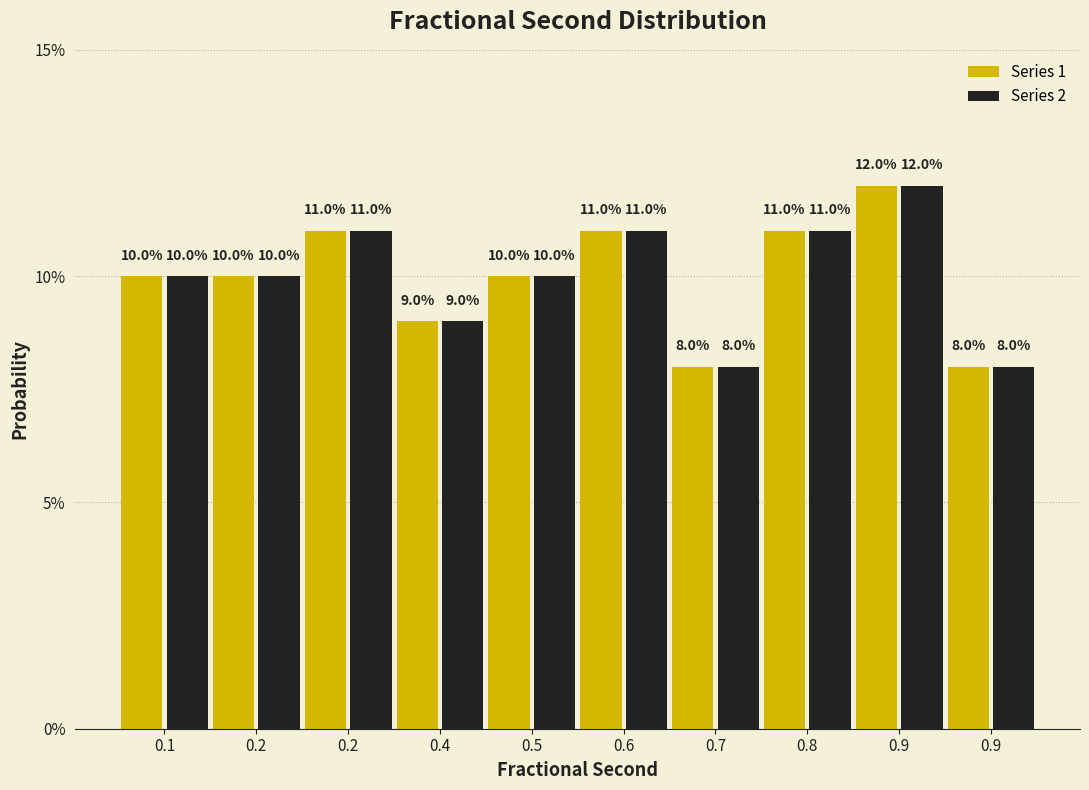

Are the bars grouped side by side (vs. stacked)?

Yes